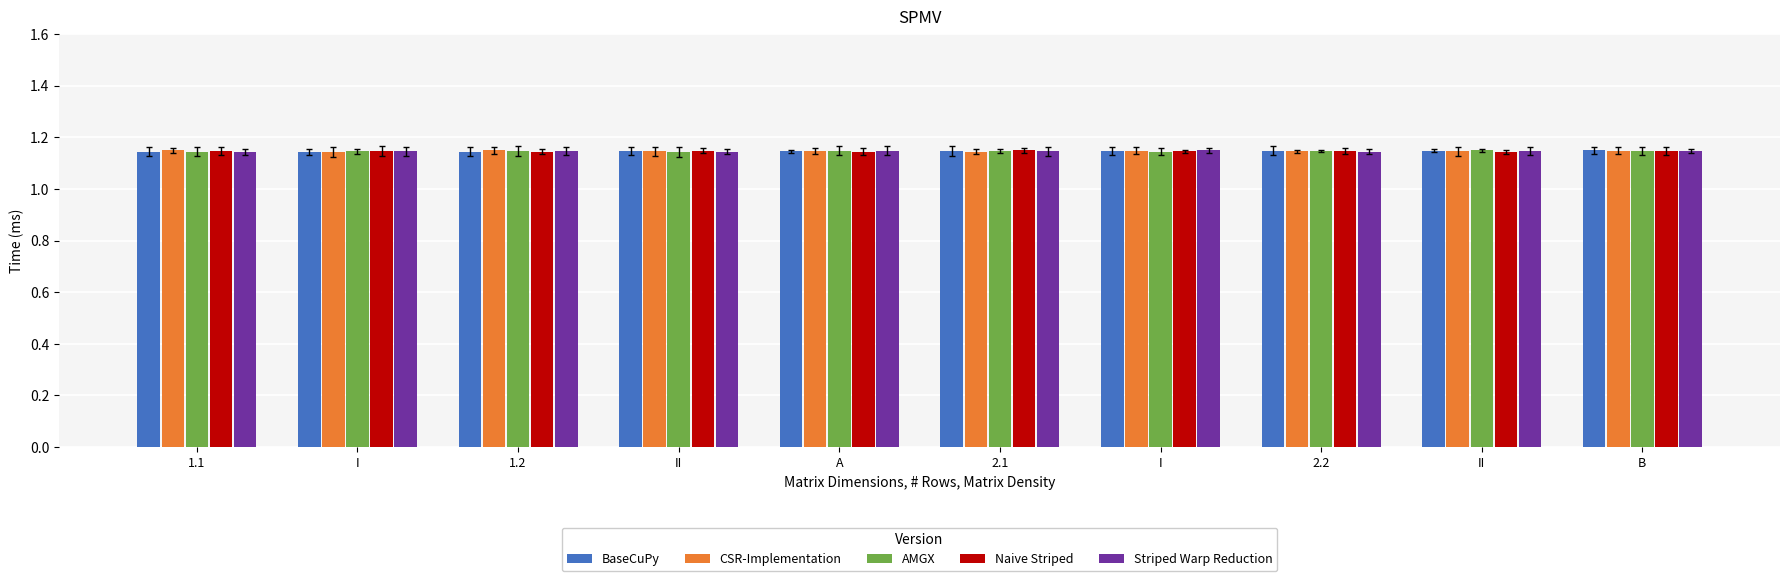

Reading left to right, extract all data points from this chart.

BaseCuPy: 1.1	1.1	1.1	1.1	1.1	1.1	1.1	1.1	1.1	1.1
CSR-Implementation: 1.1	1.1	1.1	1.1	1.1	1.1	1.1	1.1	1.1	1.1
AMGX: 1.1	1.1	1.1	1.1	1.1	1.1	1.1	1.1	1.1	1.1
Naive Striped: 1.1	1.1	1.1	1.1	1.1	1.1	1.1	1.1	1.1	1.1
Striped Warp Reduction: 1.1	1.1	1.1	1.1	1.1	1.1	1.1	1.1	1.1	1.1